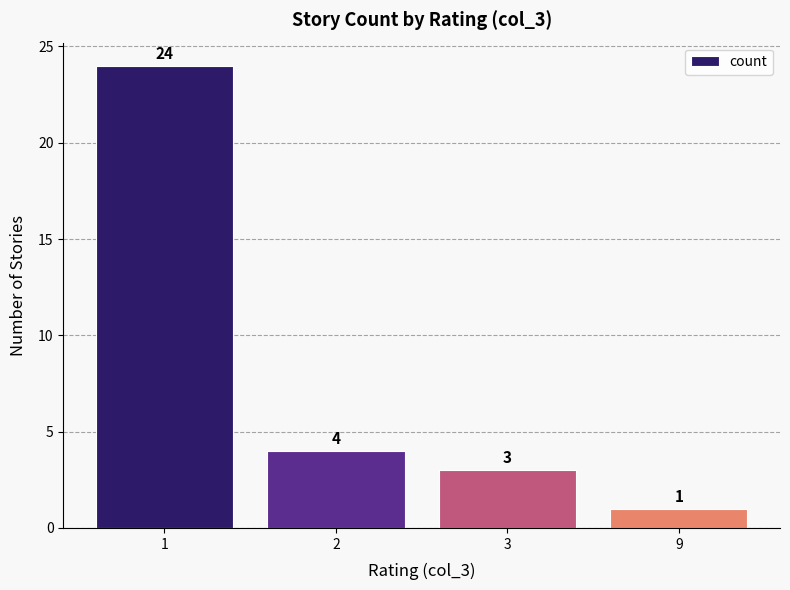

Are the bars horizontal?

No